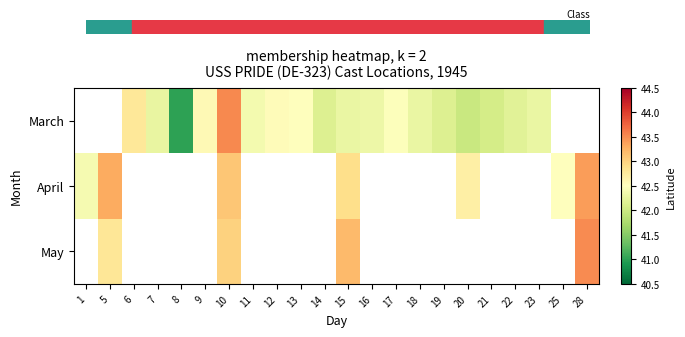

Rank the series by their maximum value, from highest to lowest.

March, April, May